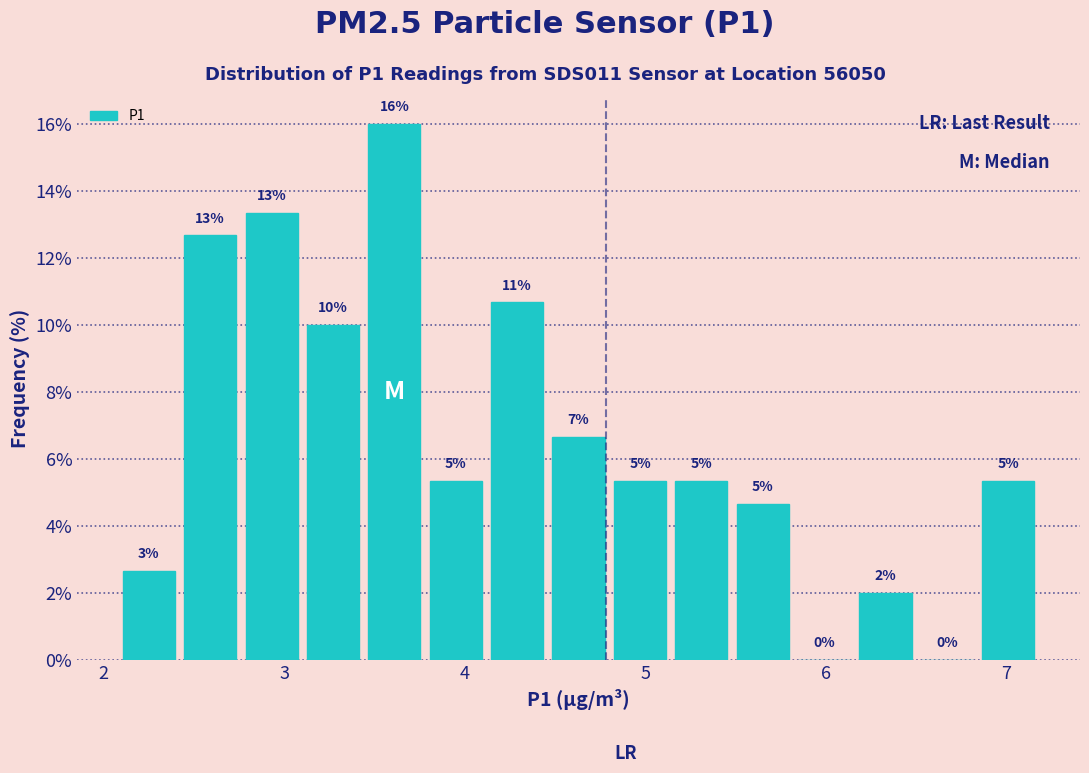

Read against the x-axis, roughly where is the centre of the tallest bar?

3.6